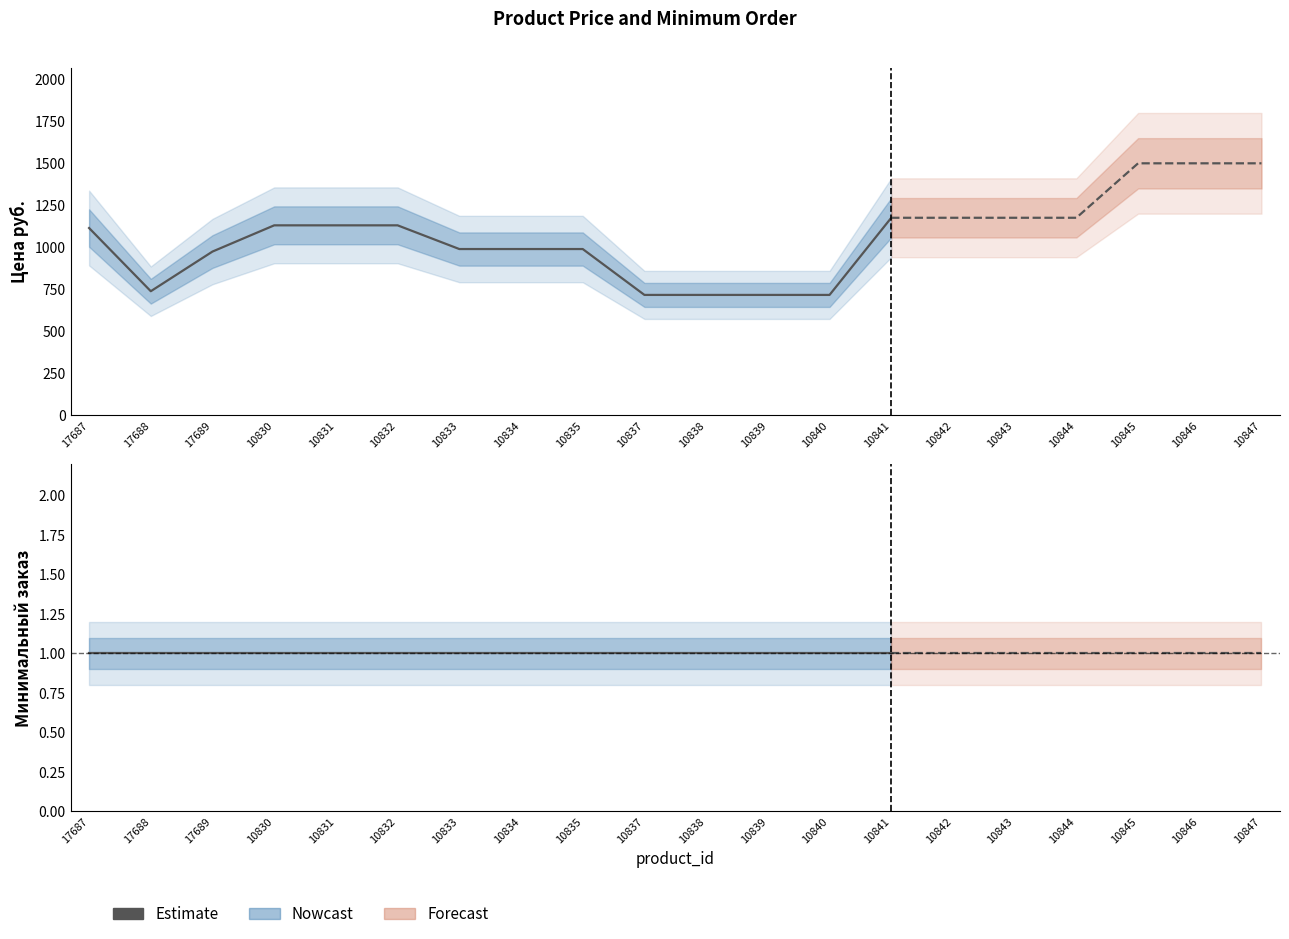

Count the number of categories in the chart.

20